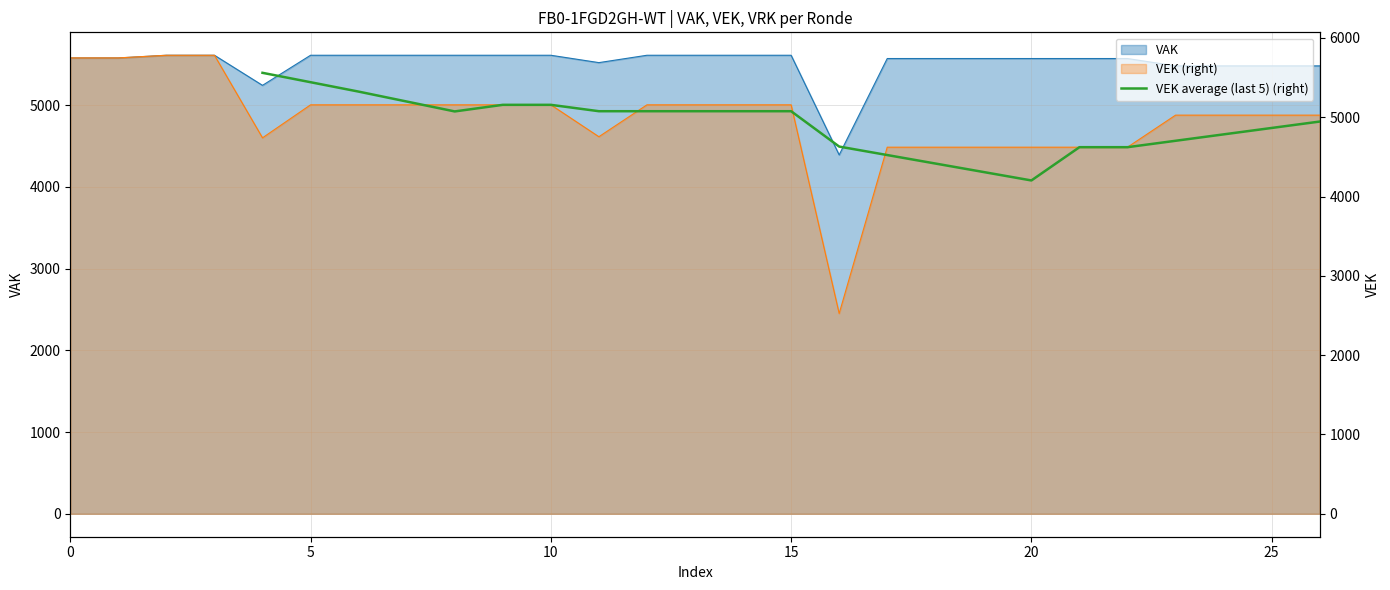

Reading left to right, extract all data points from this chart.

5559.6	5441.2	5322.8	5197.8	5072.8	5156.0	5156.0	5075.6	5075.6	5075.6	5075.6	5075.6	4629.8	4523.0	4416.2	4309.4	4202.6	4622.0	4622.0	4702.8	4783.6	4864.4	4945.2